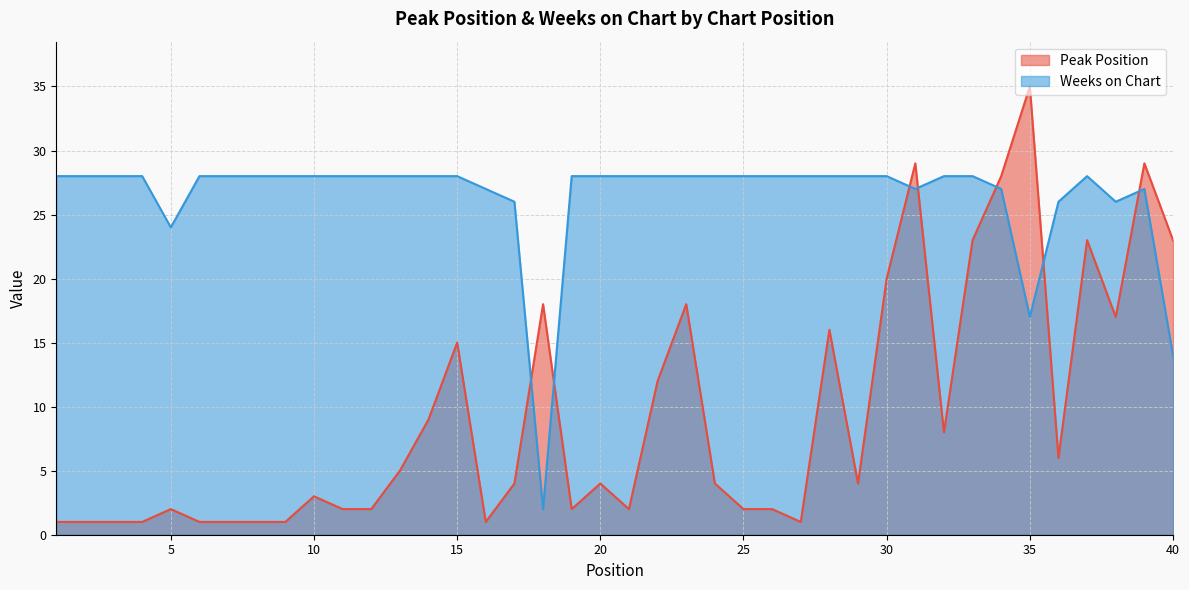

At which category is the sum across all series the highest?

31